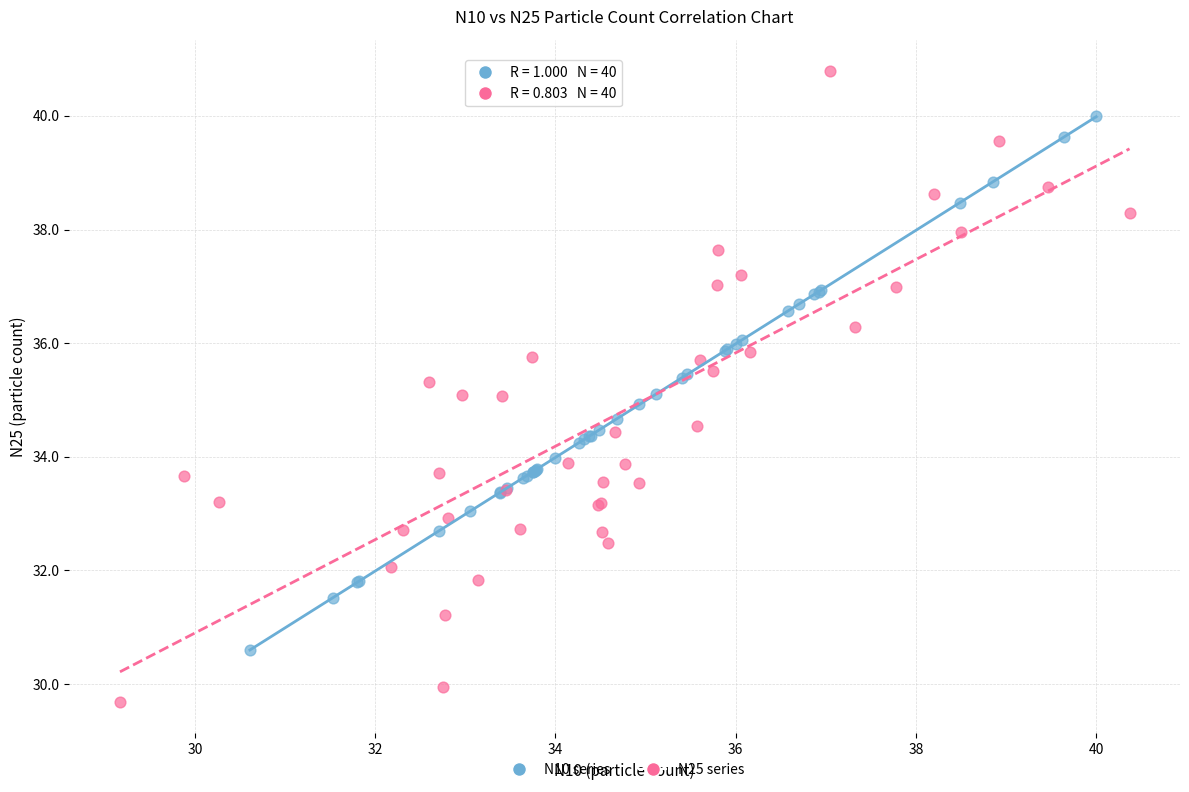

Which series contains the highest Y value?

N25 series